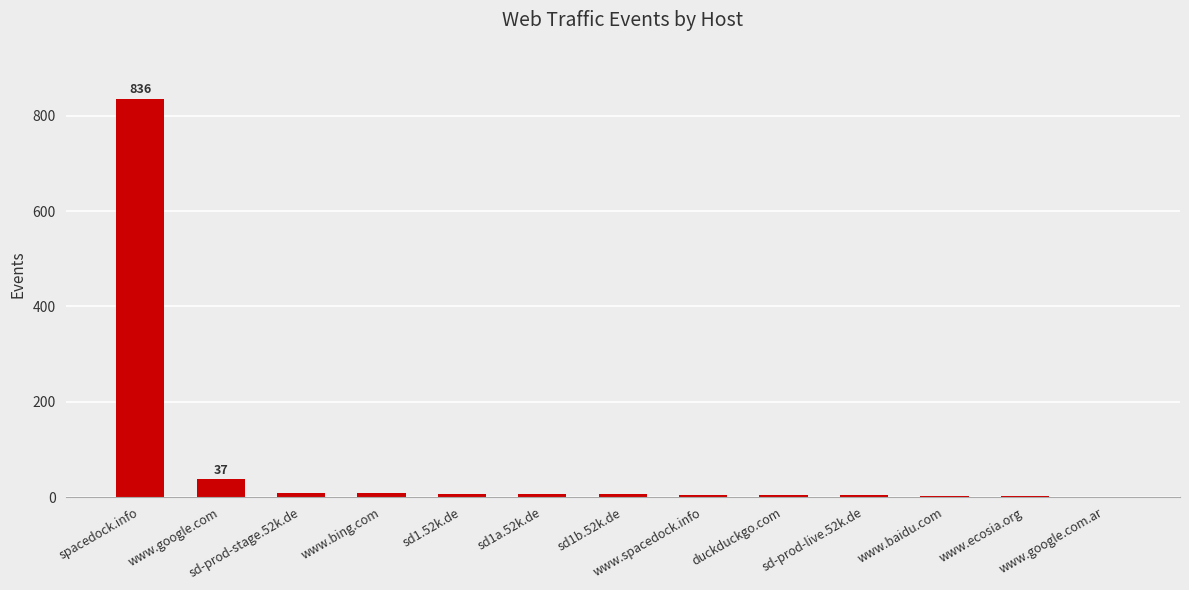

What is the sum of all values?

928